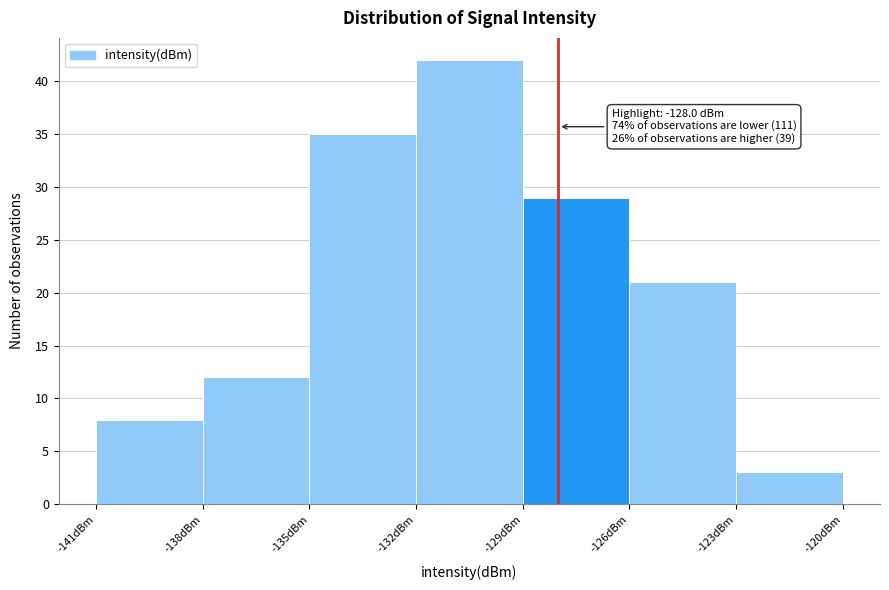

Which range on the x-axis has the tallest bar?

-132 to -129